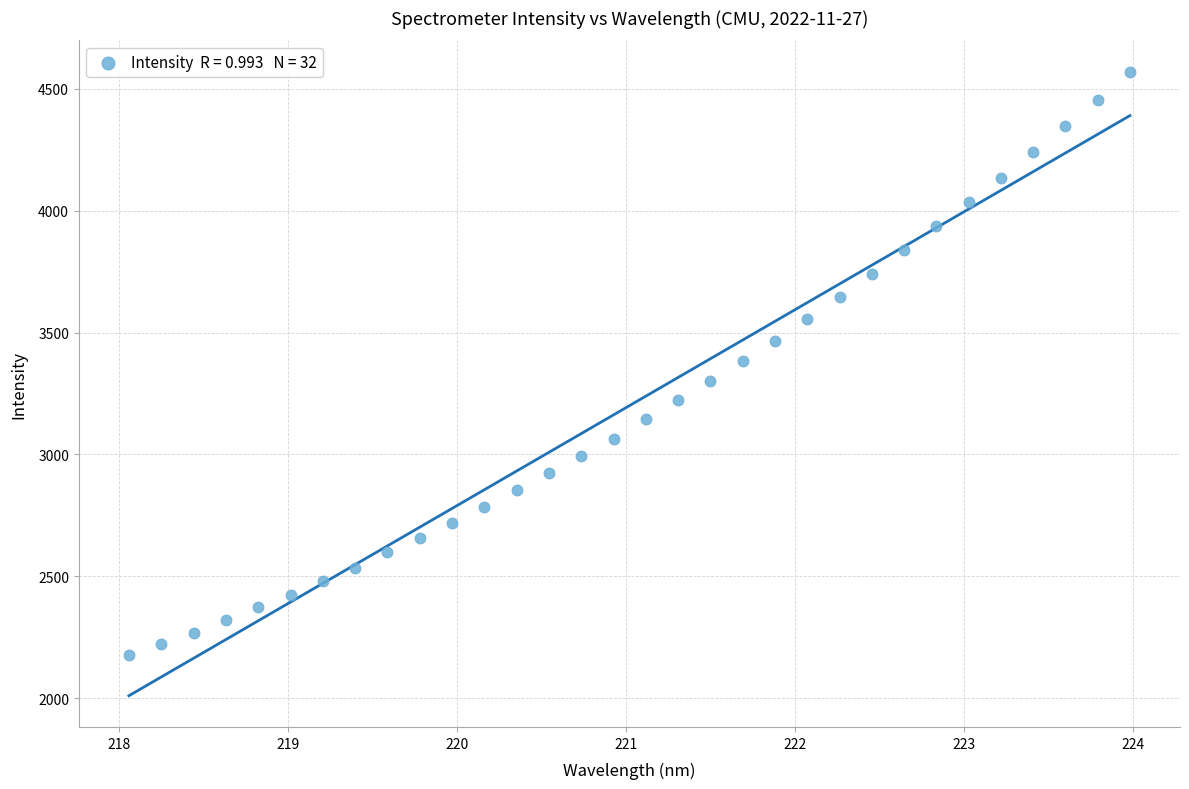

What is the range of Y values (max minus min)?

2395.3